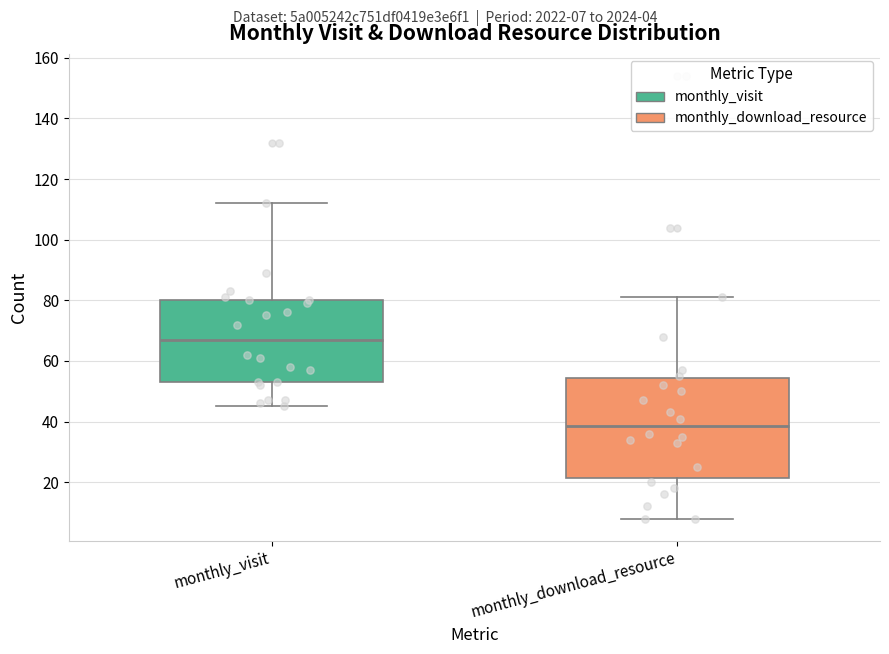

Which box's median line is the highest?

monthly_visit